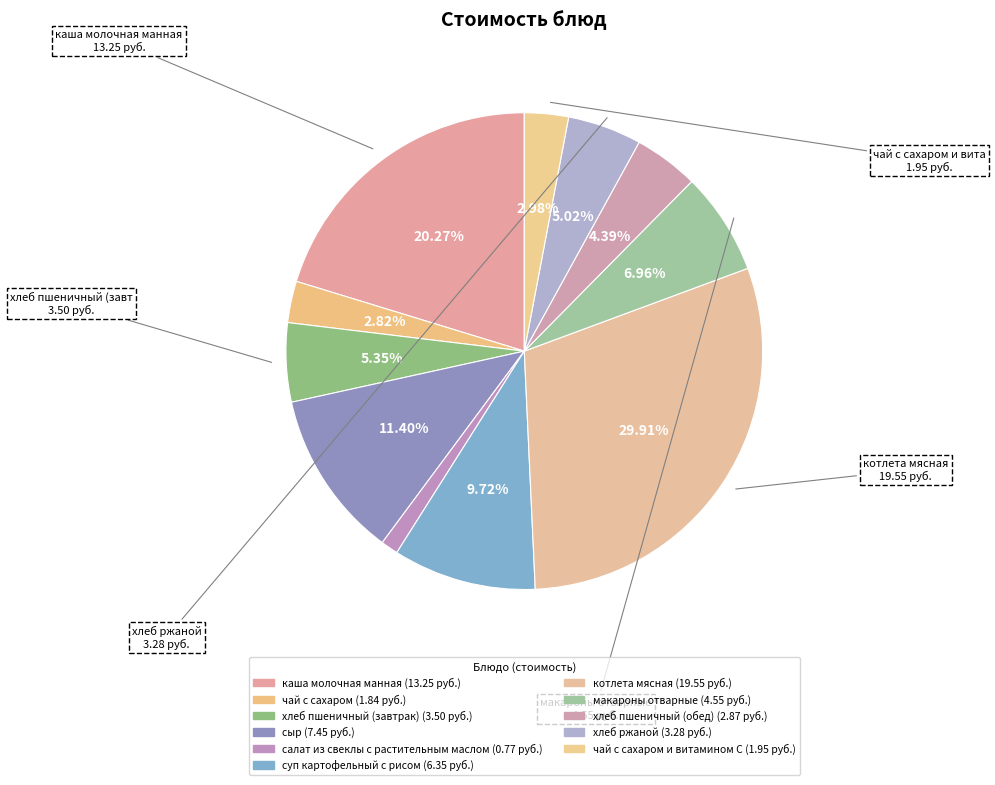

Which slice is the smallest?

салат из свеклы с растительным маслом